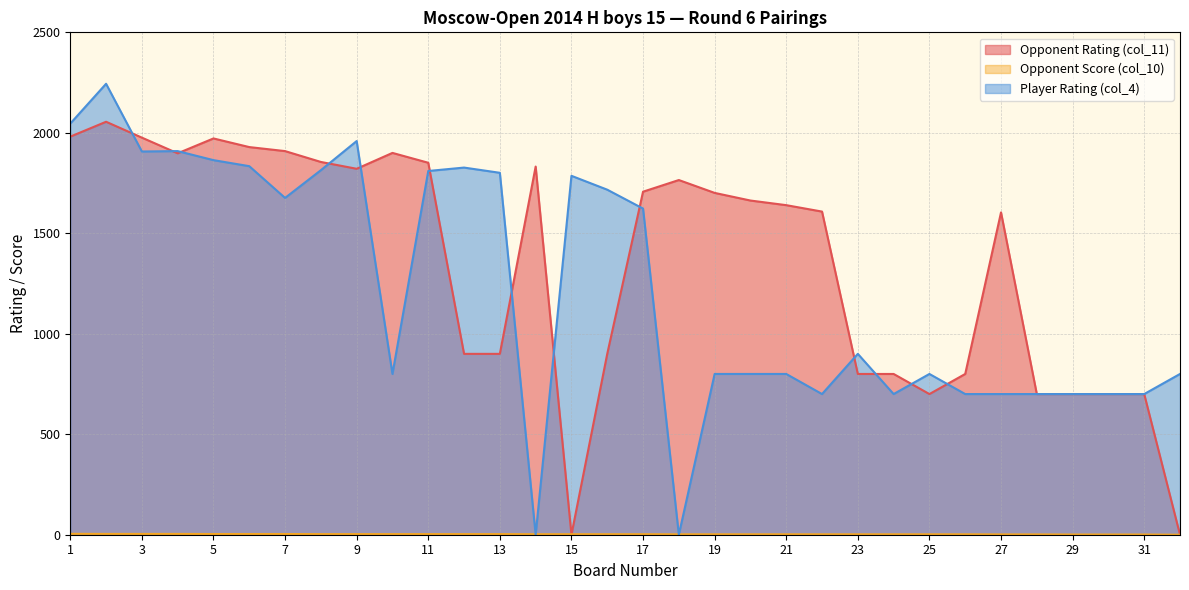

At which category does Player Rating (col_4) reach its first local valley?

3